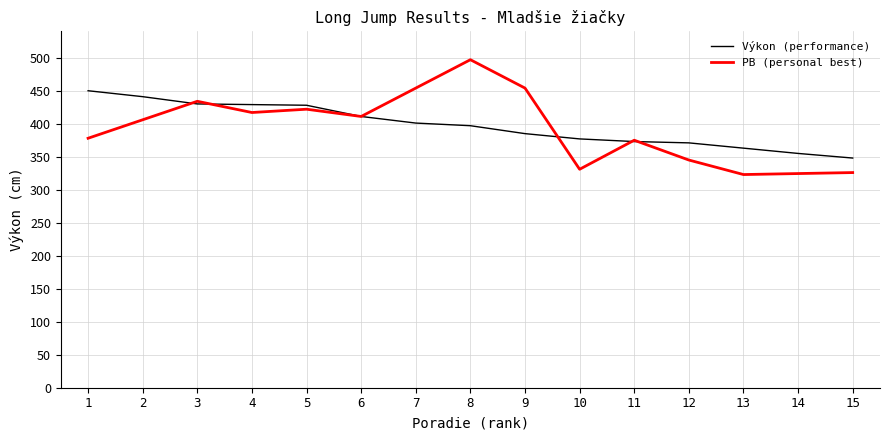

What is the difference between the values at 11 and 5?

55